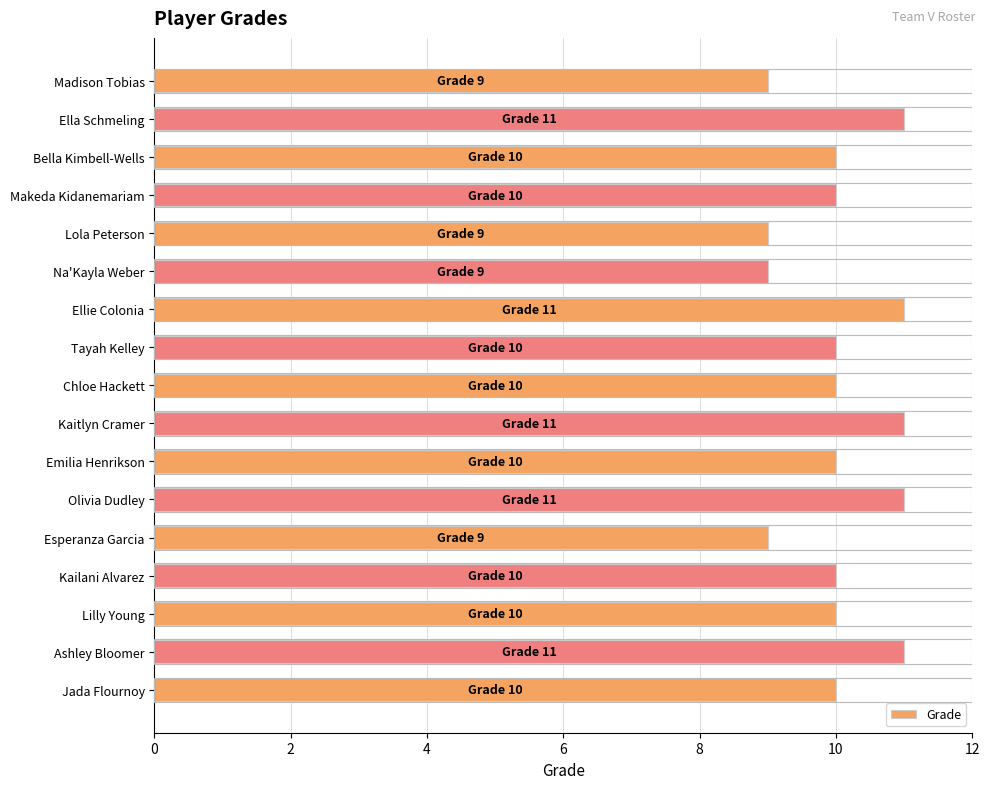

How many values are between 10 and 11?

13